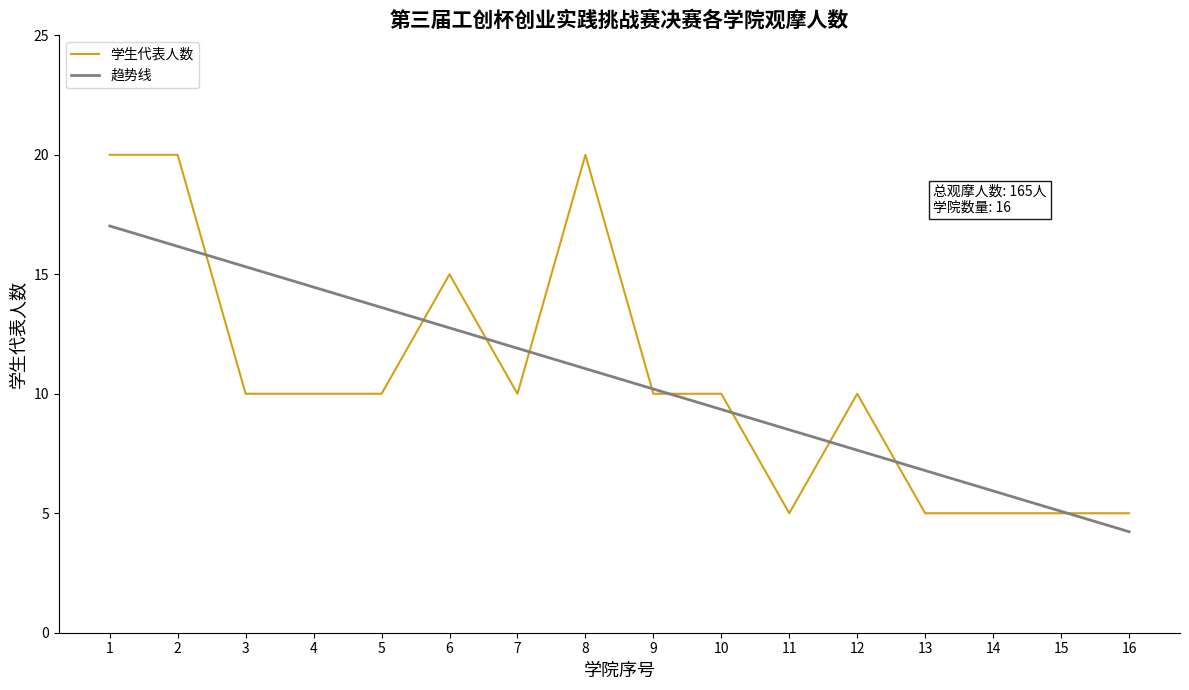

True or false: 学生代表人数 has a value of 4 at 4.

False